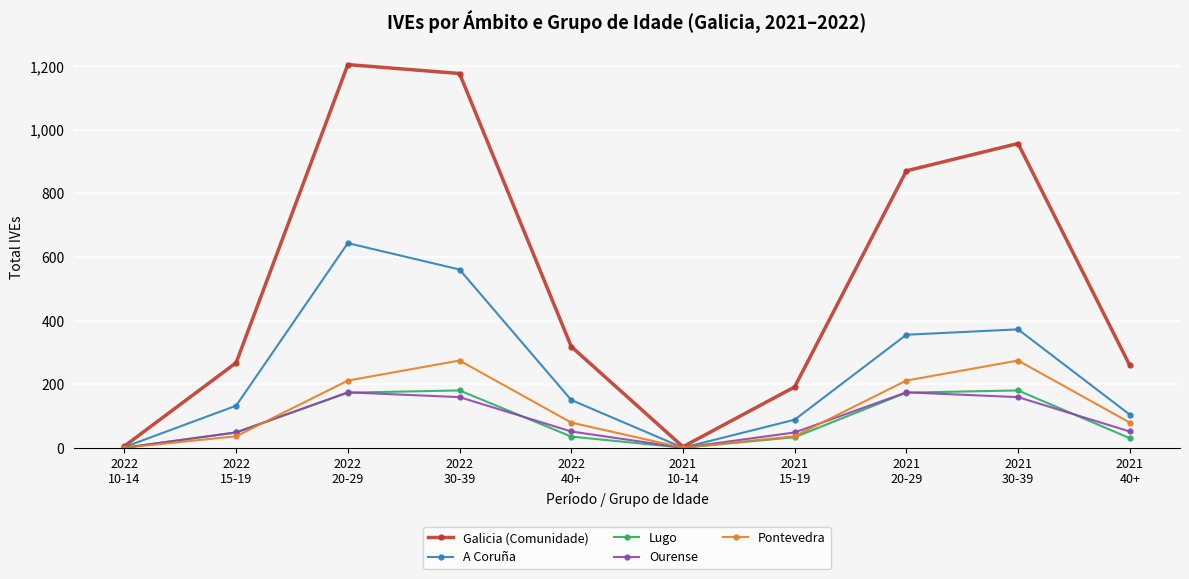

What is the value of the Galicia (Comunidade) point at the 6th from the left?

4